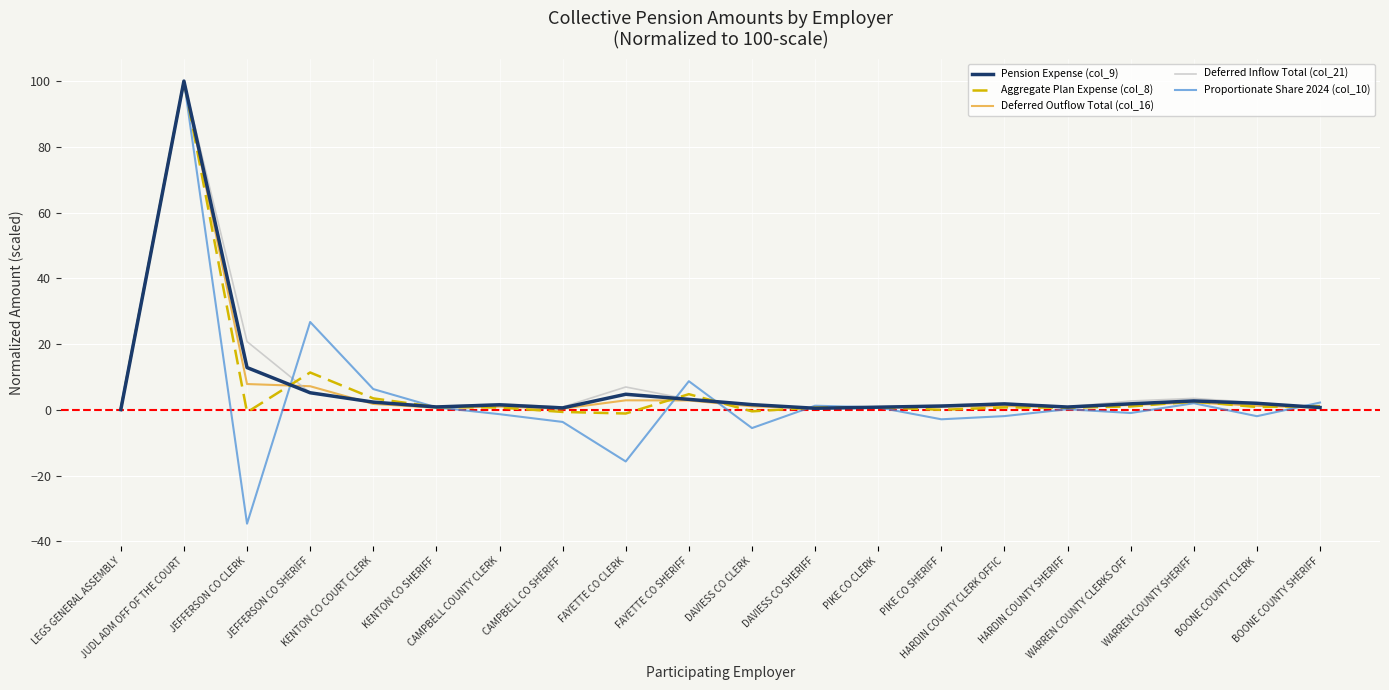

At which category does Proportionate Share 2024 (col_10) reach its first local valley?

JEFFERSON CO CLERK